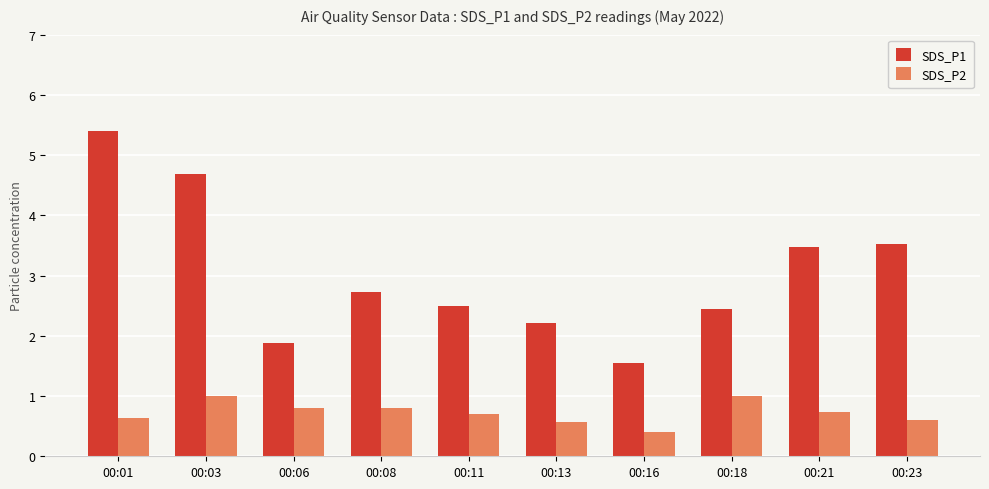

Reading left to right, what are all the values shown in this chart?

SDS_P1: 5.4	4.7	1.9	2.7	2.5	2.2	1.6	2.5	3.5	3.5
SDS_P2: 0.6	1.0	0.8	0.8	0.7	0.6	0.4	1.0	0.7	0.6